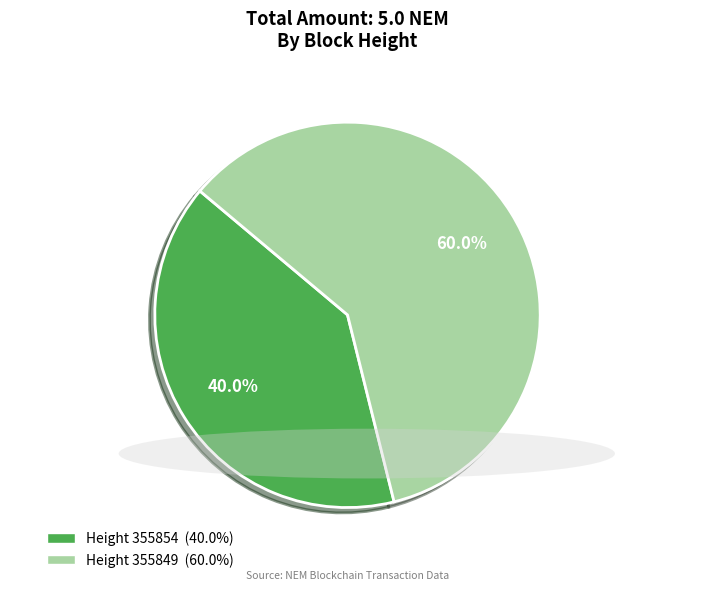

Count the number of slices in the pie.

2